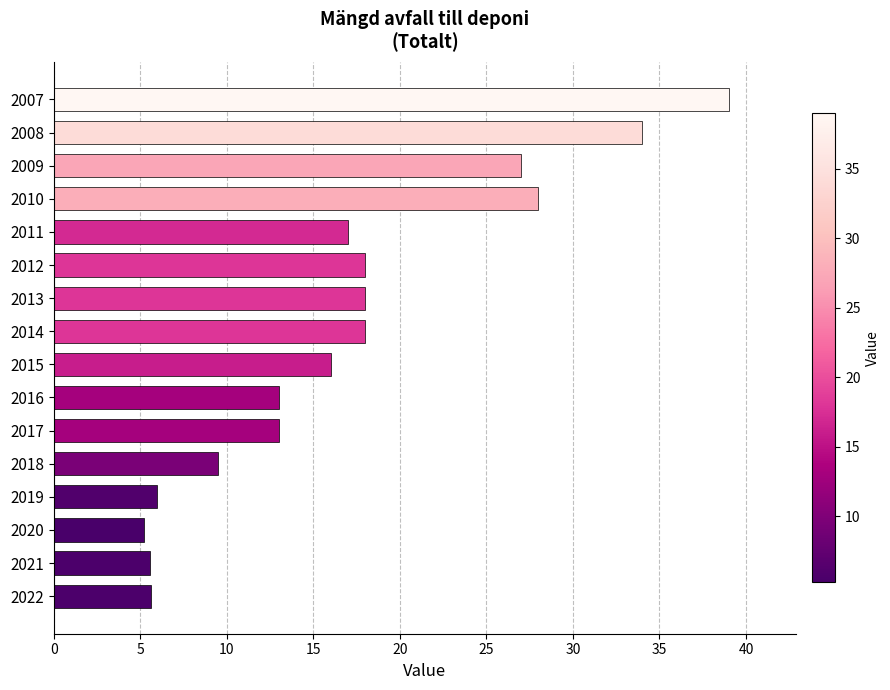

Count the number of data series in this chart.

1